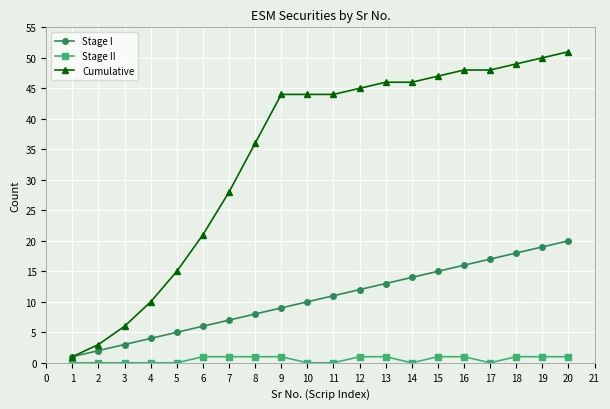

Rank the series by their average value, from highest to lowest.

Cumulative, Stage I, Stage II